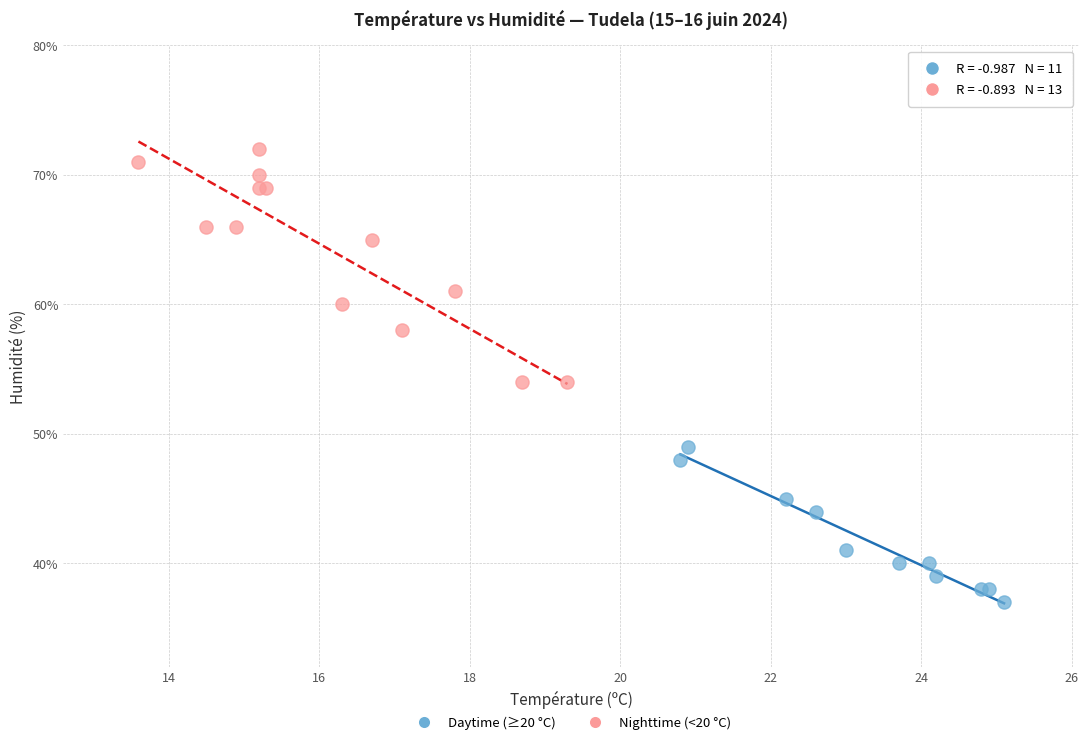

What are all the series names shown in the legend?

Daytime (≥20 °C), Nighttime (<20 °C)